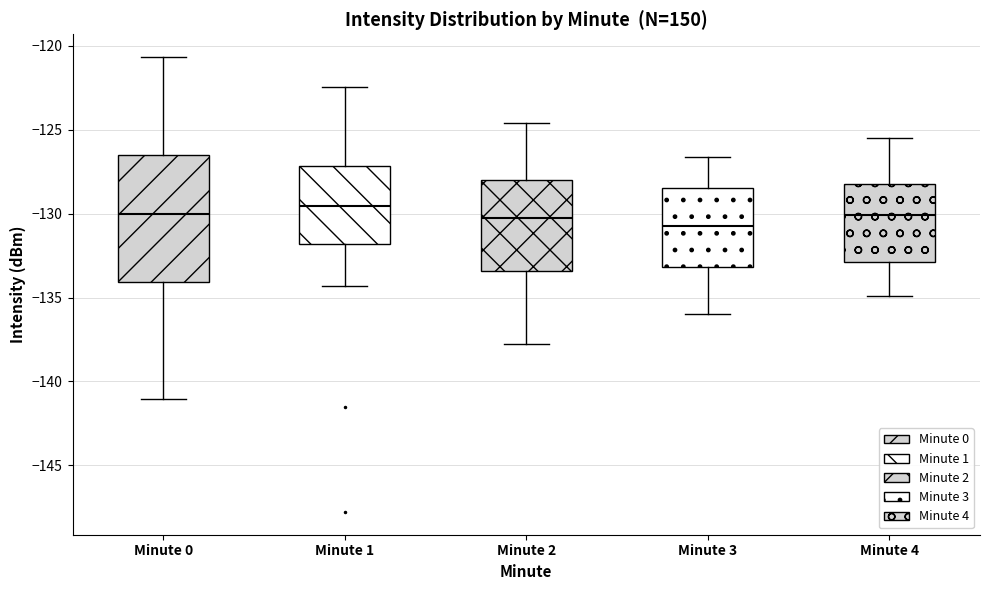

Which box's median line is the lowest?

Minute 3